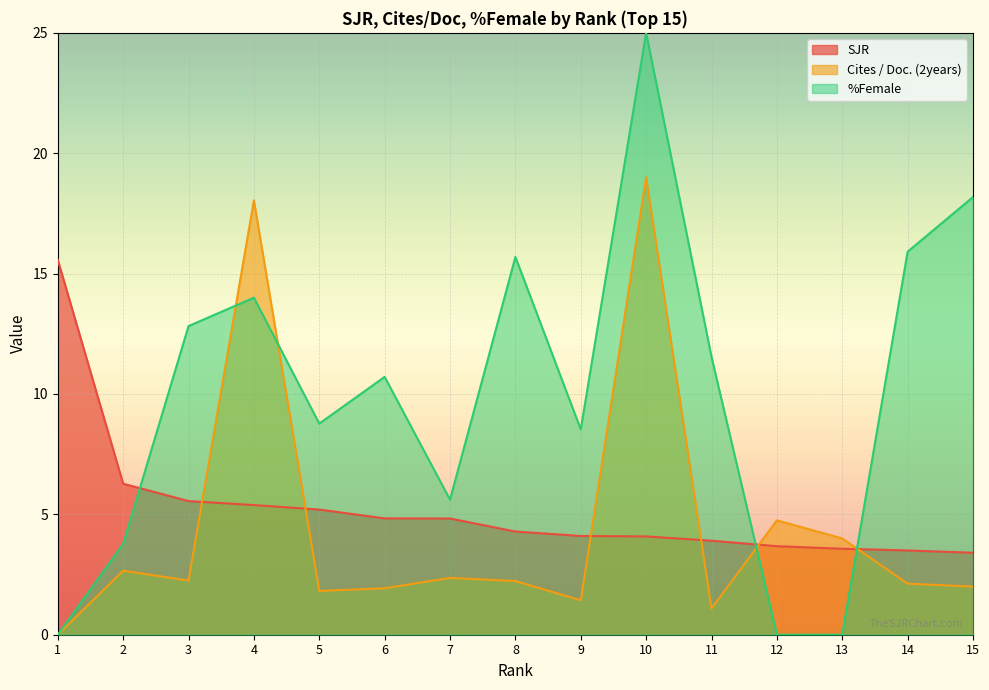

List the labels in order of %Female value, largest first.

10, 15, 14, 8, 4, 3, 11, 6, 5, 9, 7, 2, 1, 12, 13